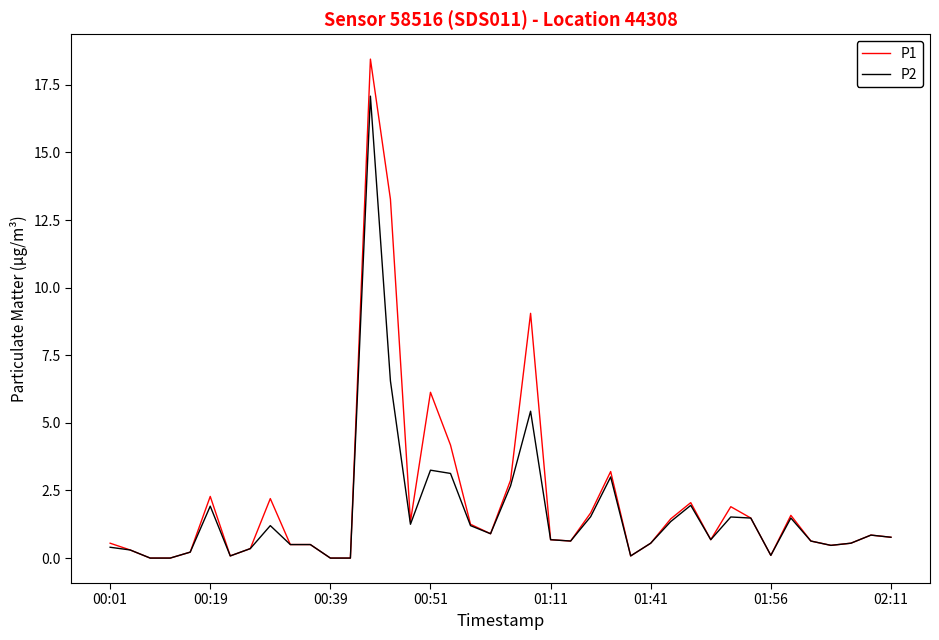

Which series has the widest spread of values?

P1